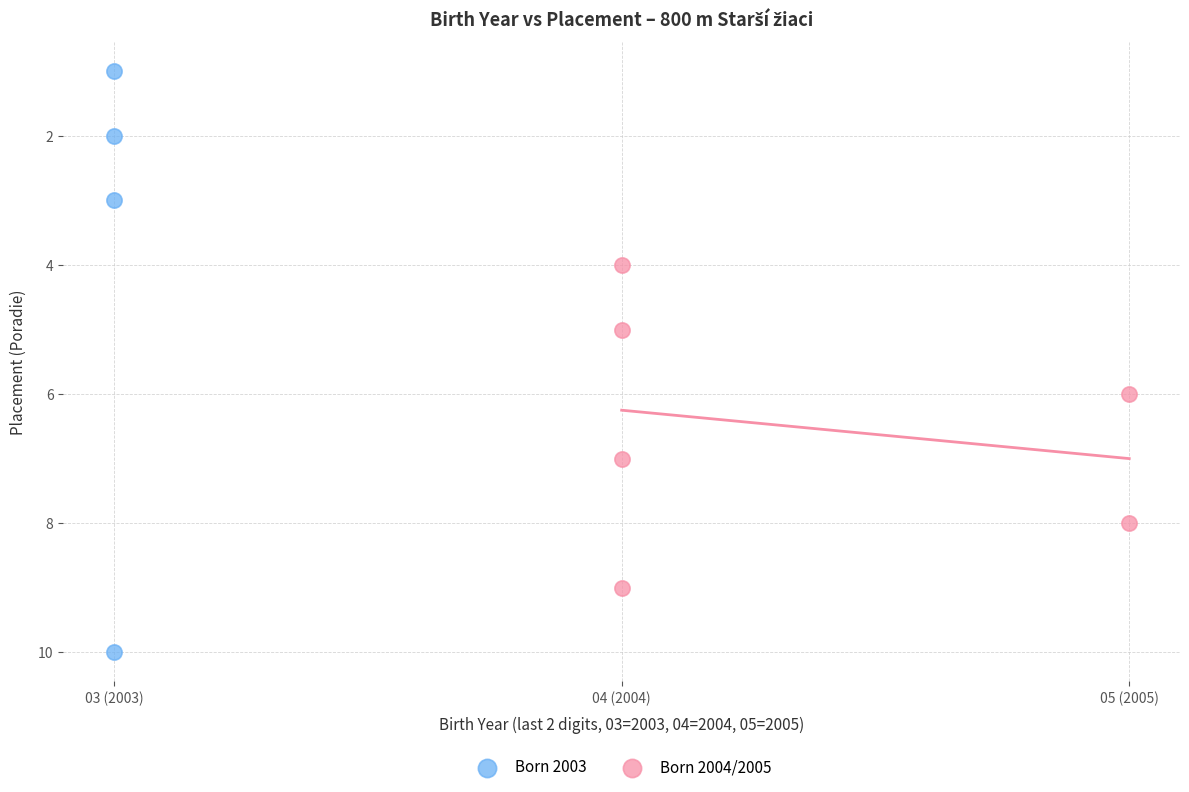

Which series has the widest spread of Y values?

Born 2003